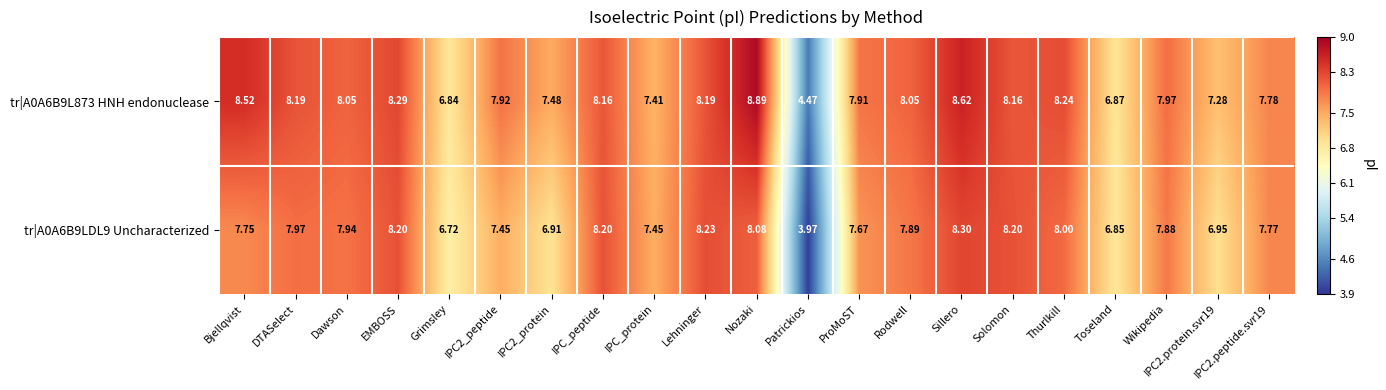

Which category has the lowest value in the tr|A0A6B9L873 HNH endonuclease series?

Patrickios